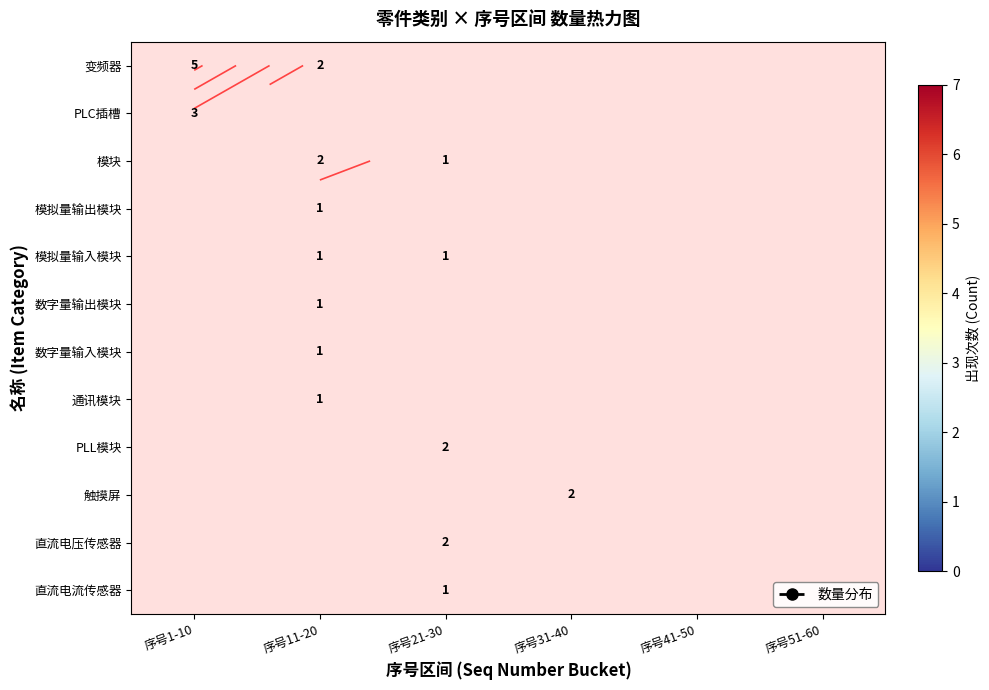

What is the greatest value displayed?

5.0